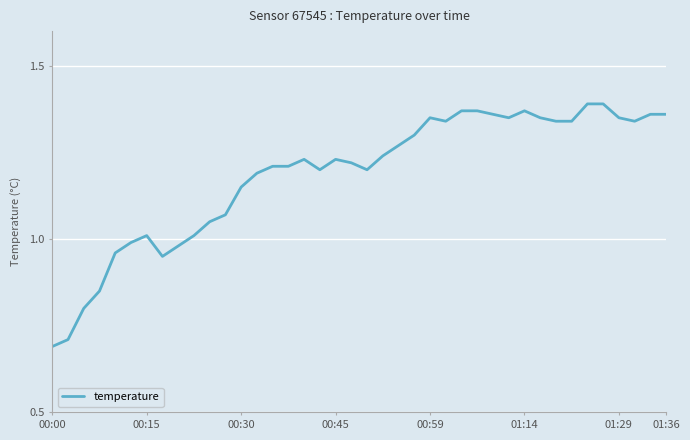

What is the difference between the maximum and minimum values?

0.7